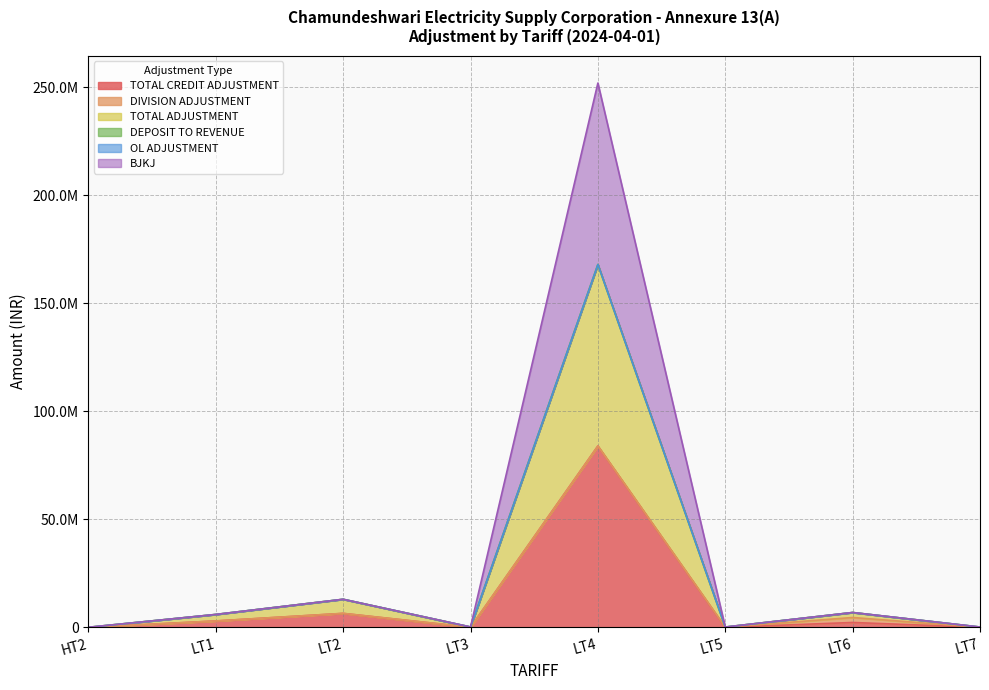

How many values in the TOTAL CREDIT ADJUSTMENT series exceed 2306670?

3